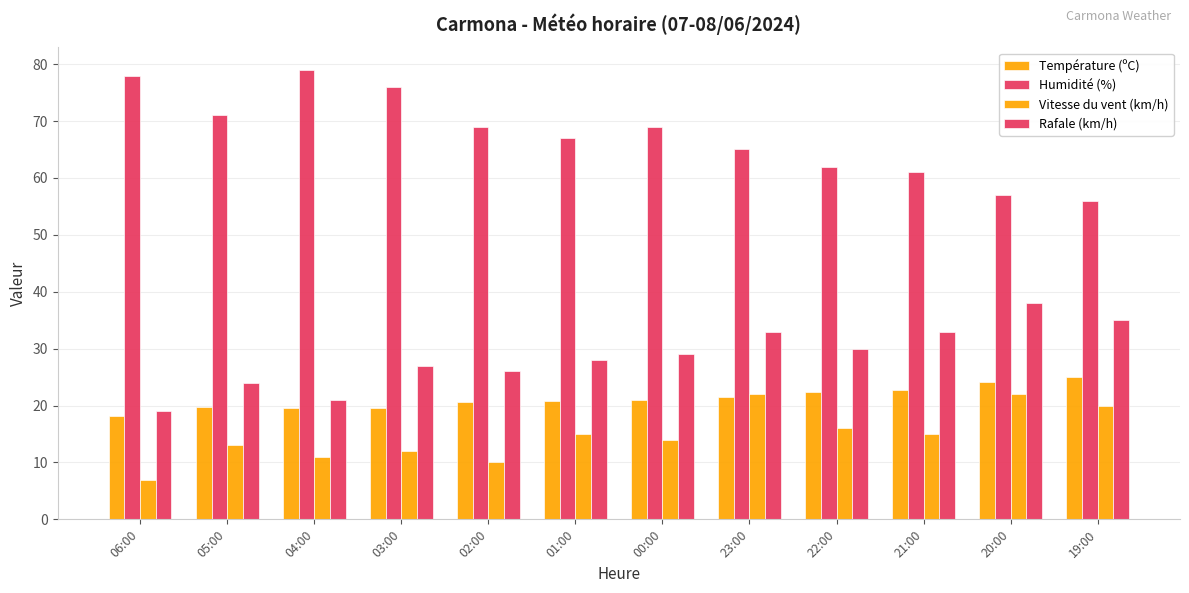

At which label does Humidité (%) first exceed 69?

06:00